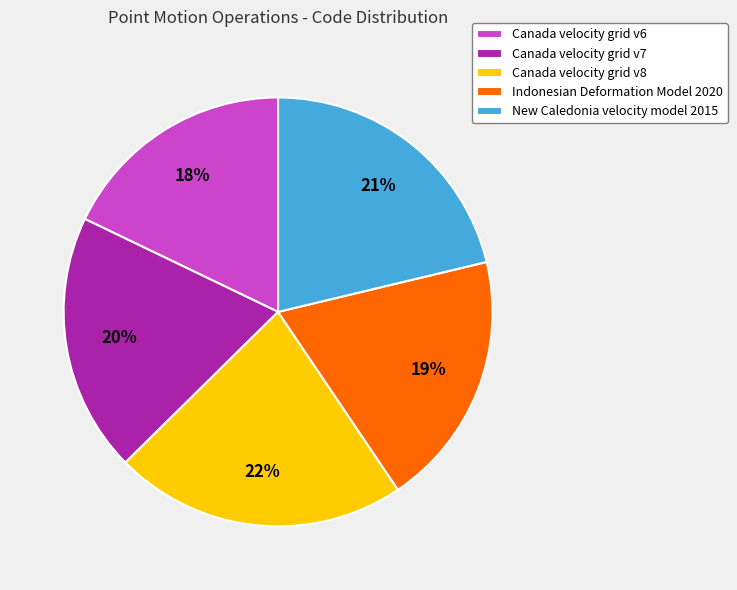

What is the smallest slice in the pie chart?

Canada velocity grid v6